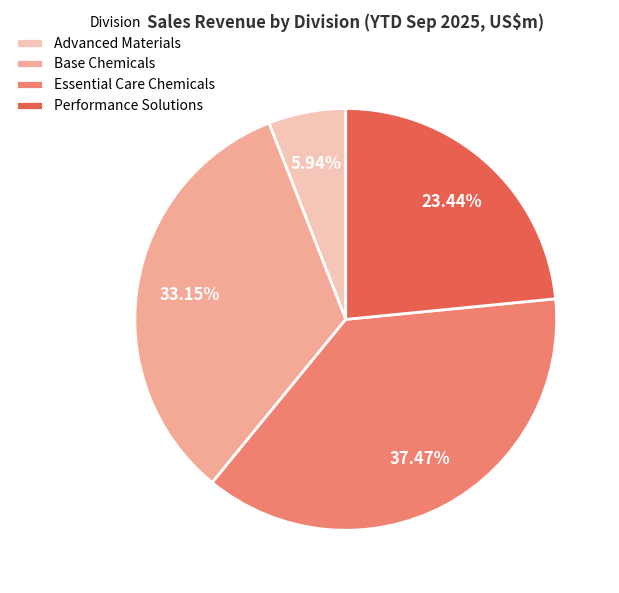

The Base Chemicals slice represents 21% of the pie. True or false?

False